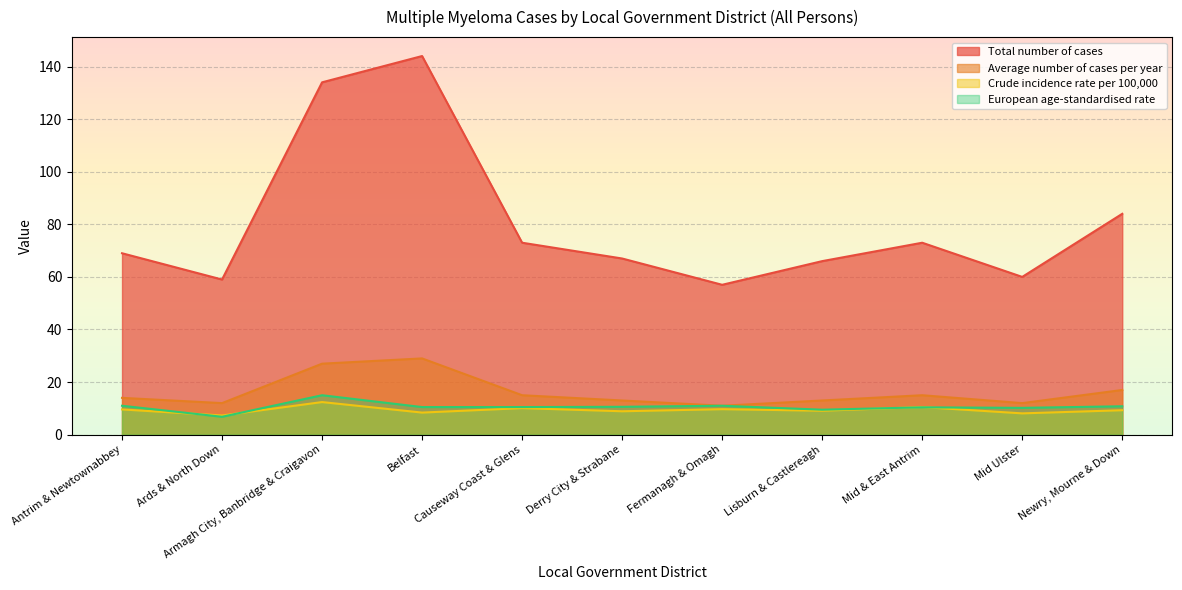

Is the value of Average number of cases per year at Causeway Coast & Glens greater than the value of Total number of cases at Armagh City, Banbridge & Craigavon?

No